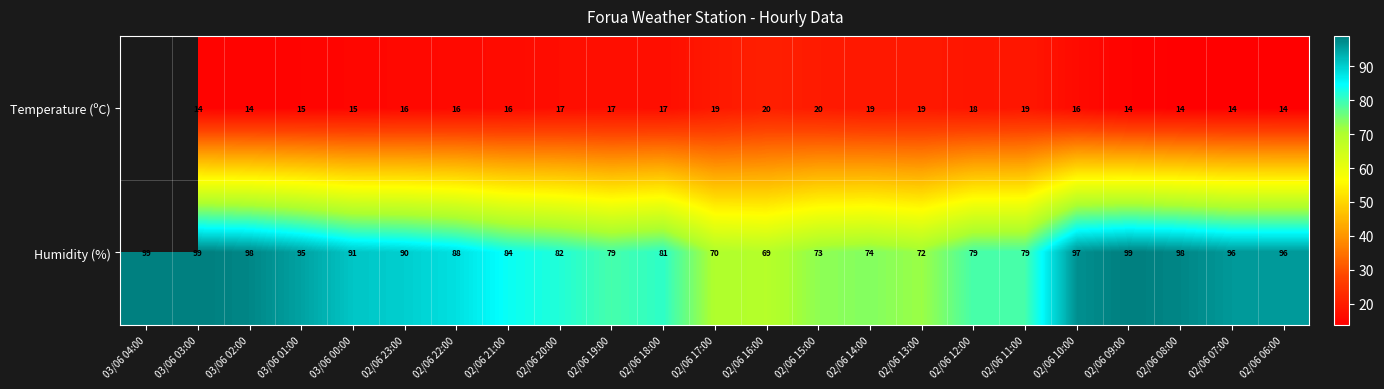

What is the sum of all Humidity (%) values?

1988.0